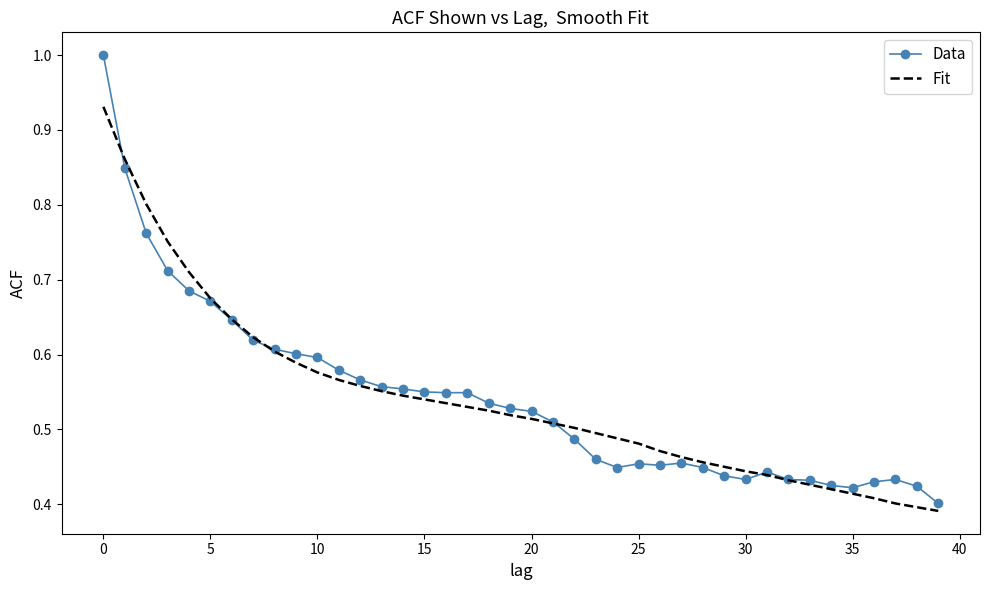

Which series has the widest spread of values?

Data